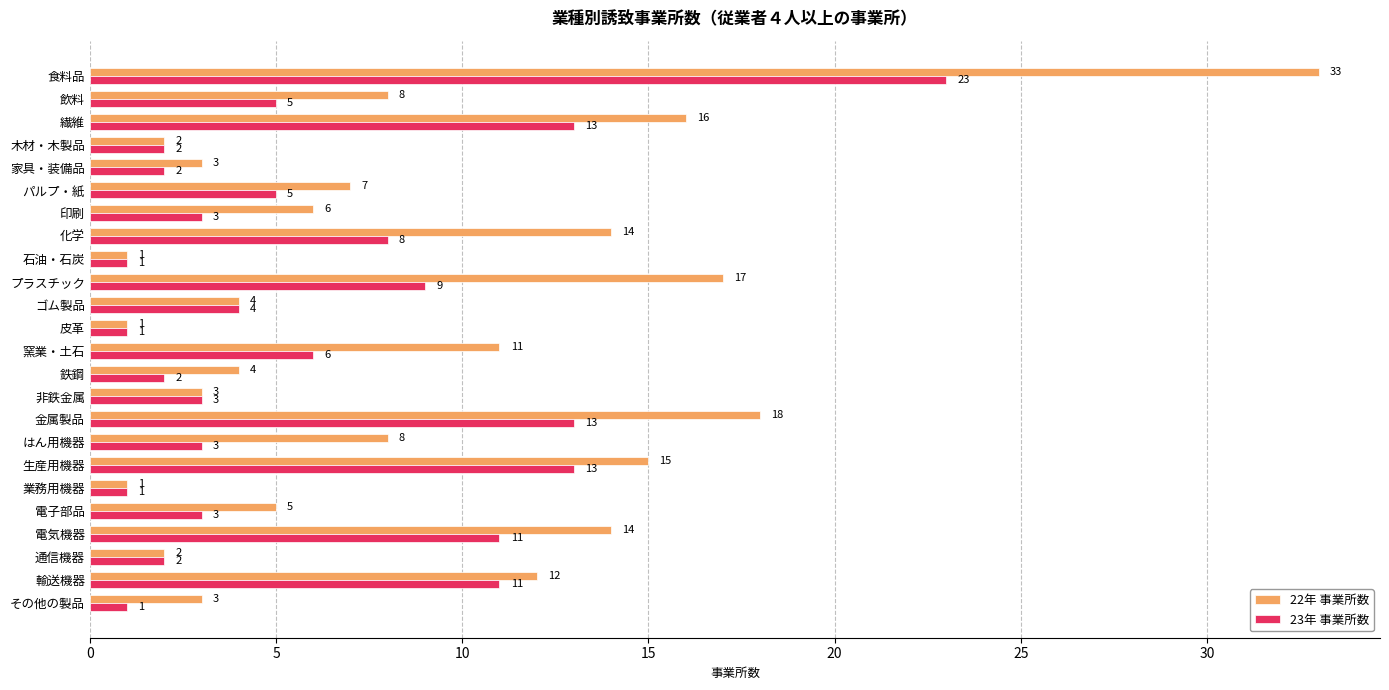

The value of 22年 事業所数 at 鉄鋼 is 4. True or false?

True